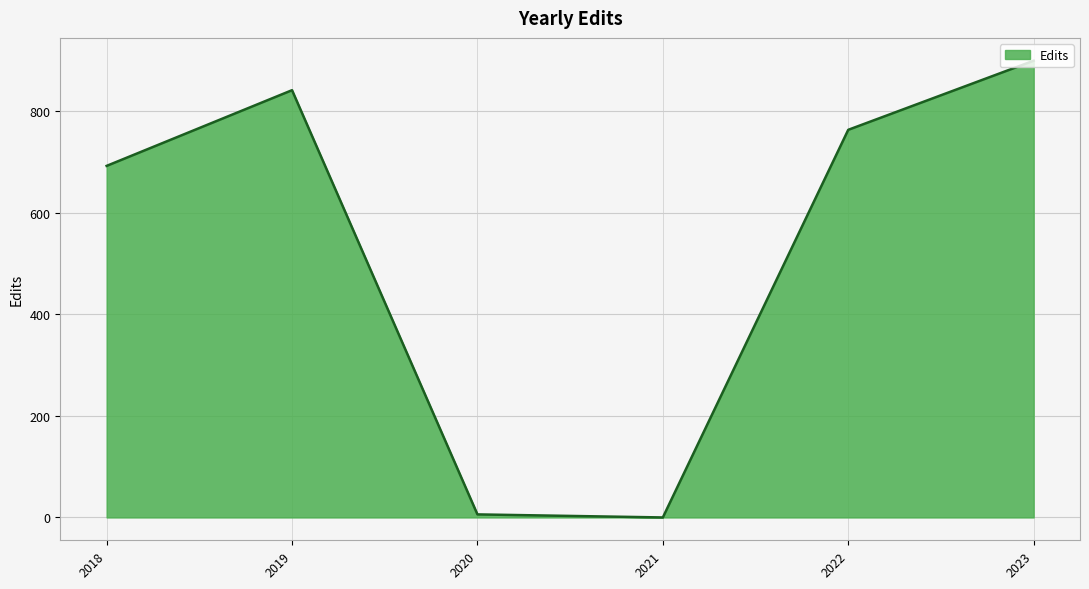

Reading right to left, list all the values displayed in this chart.

2023=899	2022=763	2021=0	2020=6	2019=841	2018=692